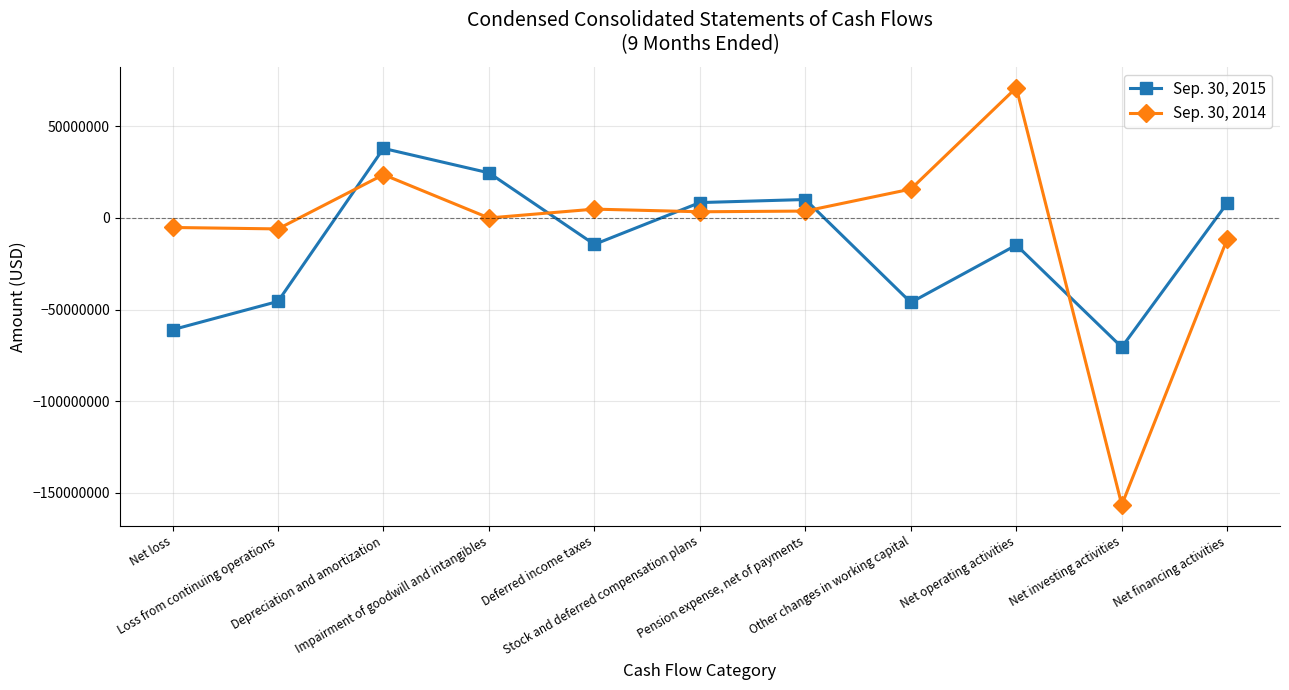

What is the minimum value for Sep. 30, 2014?

-156468000